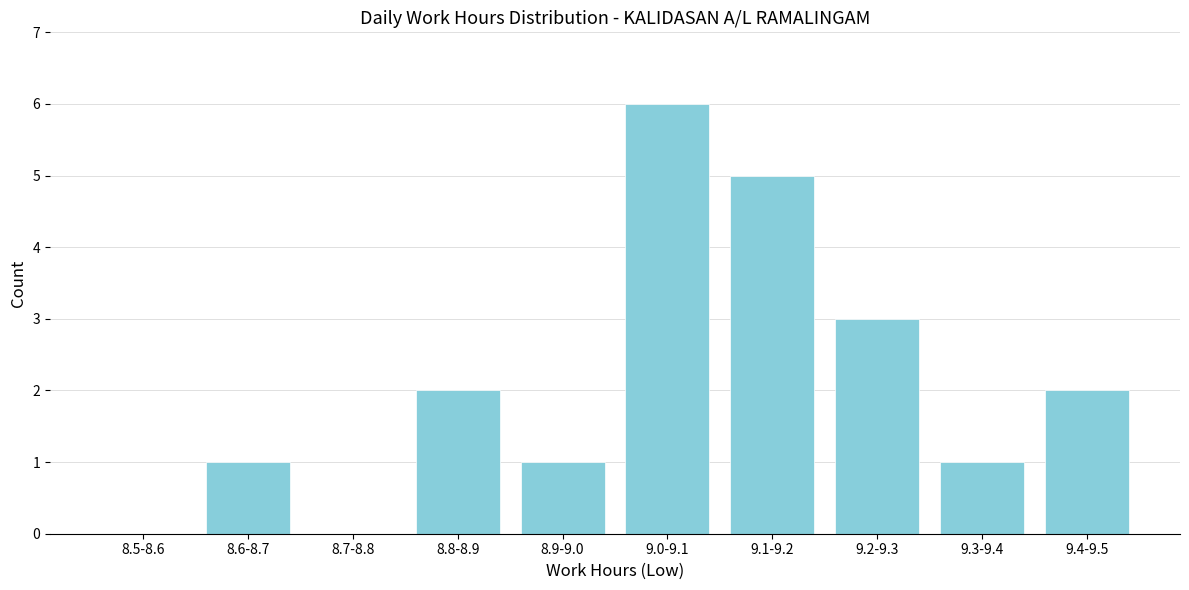

Reading left to right, extract all data points from this chart.

8.5-8.6=0	8.6-8.7=1	8.7-8.8=0	8.8-8.9=2	8.9-9.0=1	9.0-9.1=6	9.1-9.2=5	9.2-9.3=3	9.3-9.4=1	9.4-9.5=2